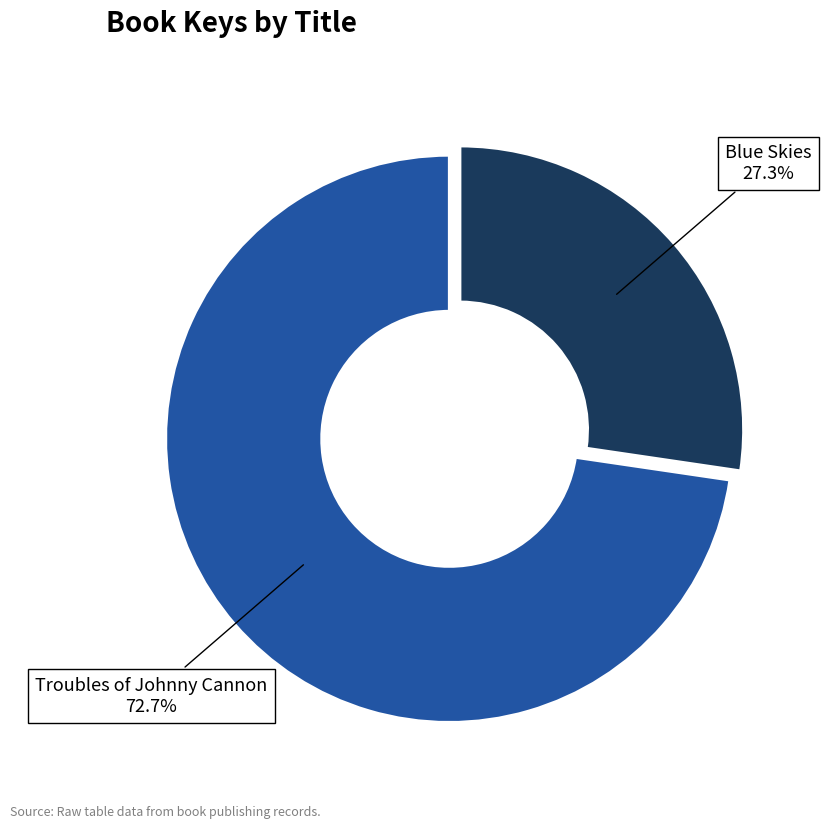

How many slices are in this pie chart?

2